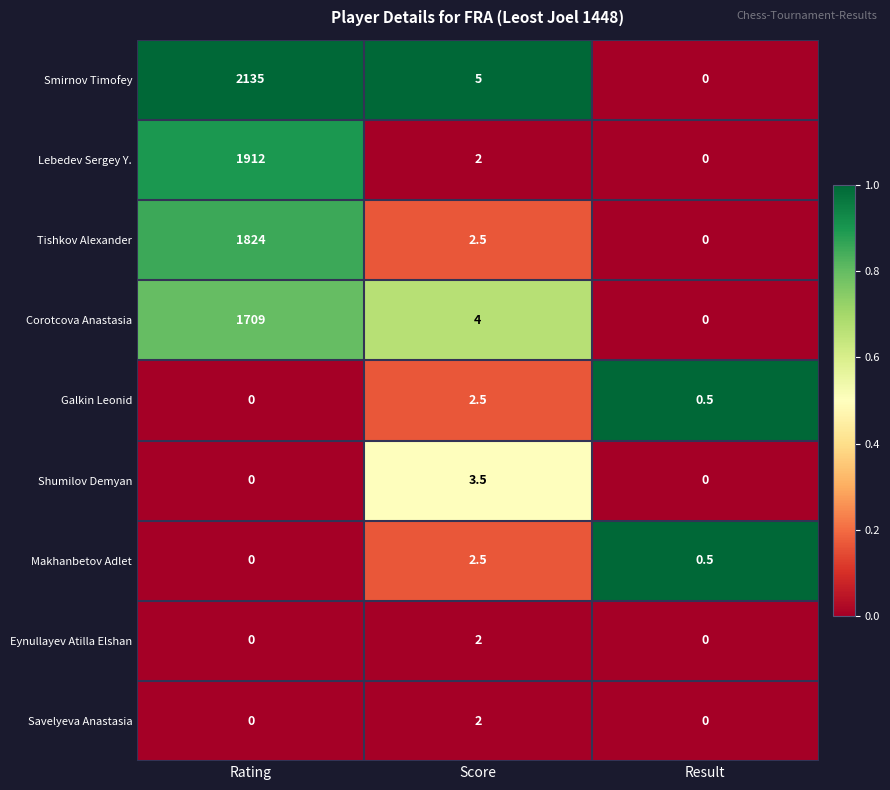

What is the greatest value displayed?

2135.0